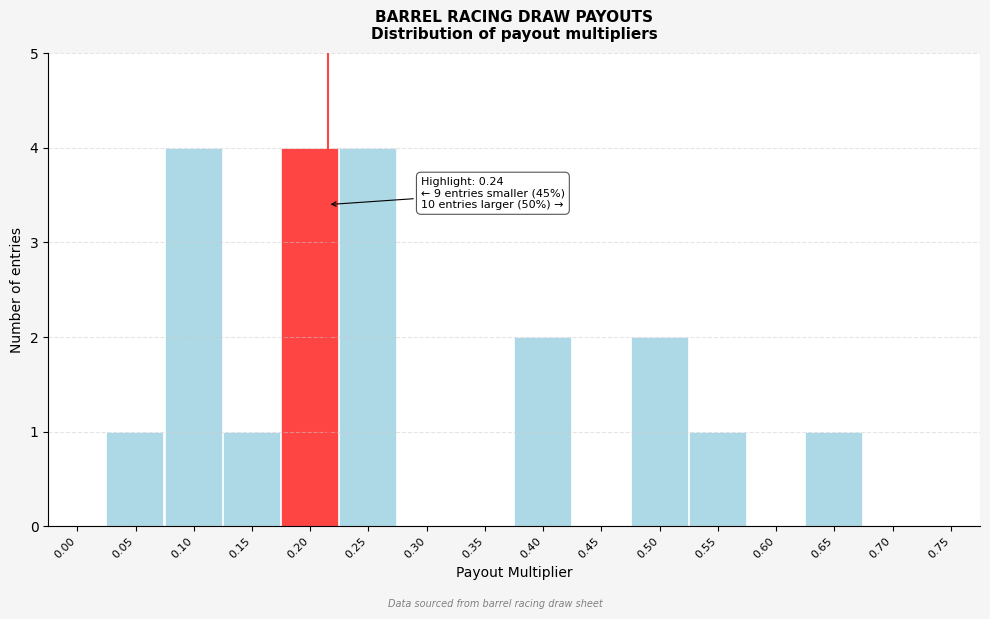

Reading right to left, list all the values displayed in this chart.

0.75=0	0.70=0	0.65=1	0.60=0	0.55=1	0.50=2	0.45=0	0.40=2	0.35=0	0.30=0	0.25=4	0.20=4	0.15=1	0.10=4	0.05=1	0.00=0